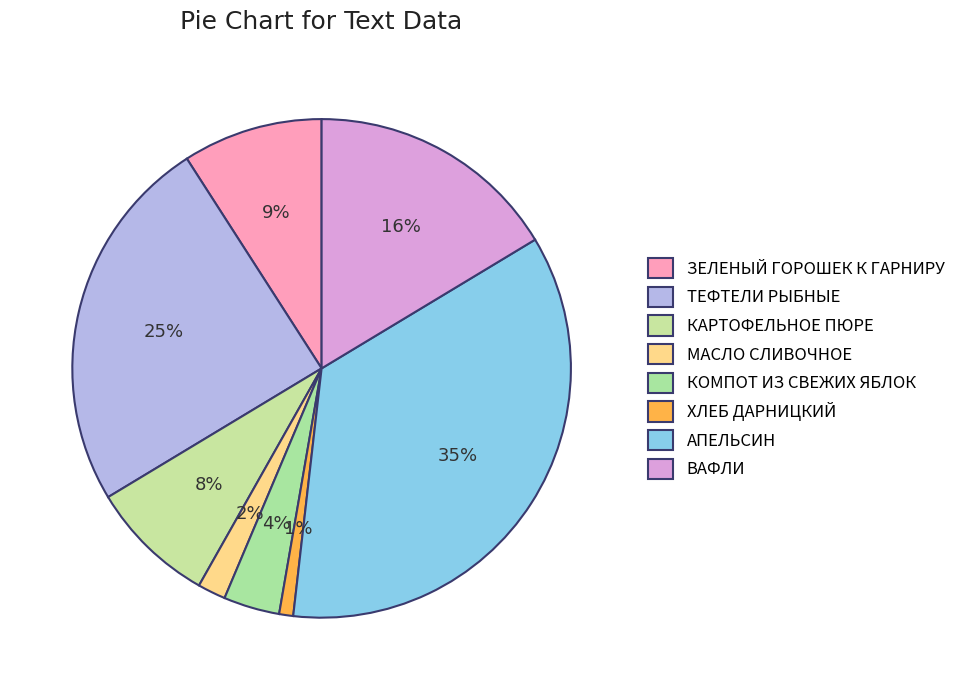

What percentage do ВАФЛИ and КАРТОФЕЛЬНОЕ ПЮРЕ together represent?

24.5%